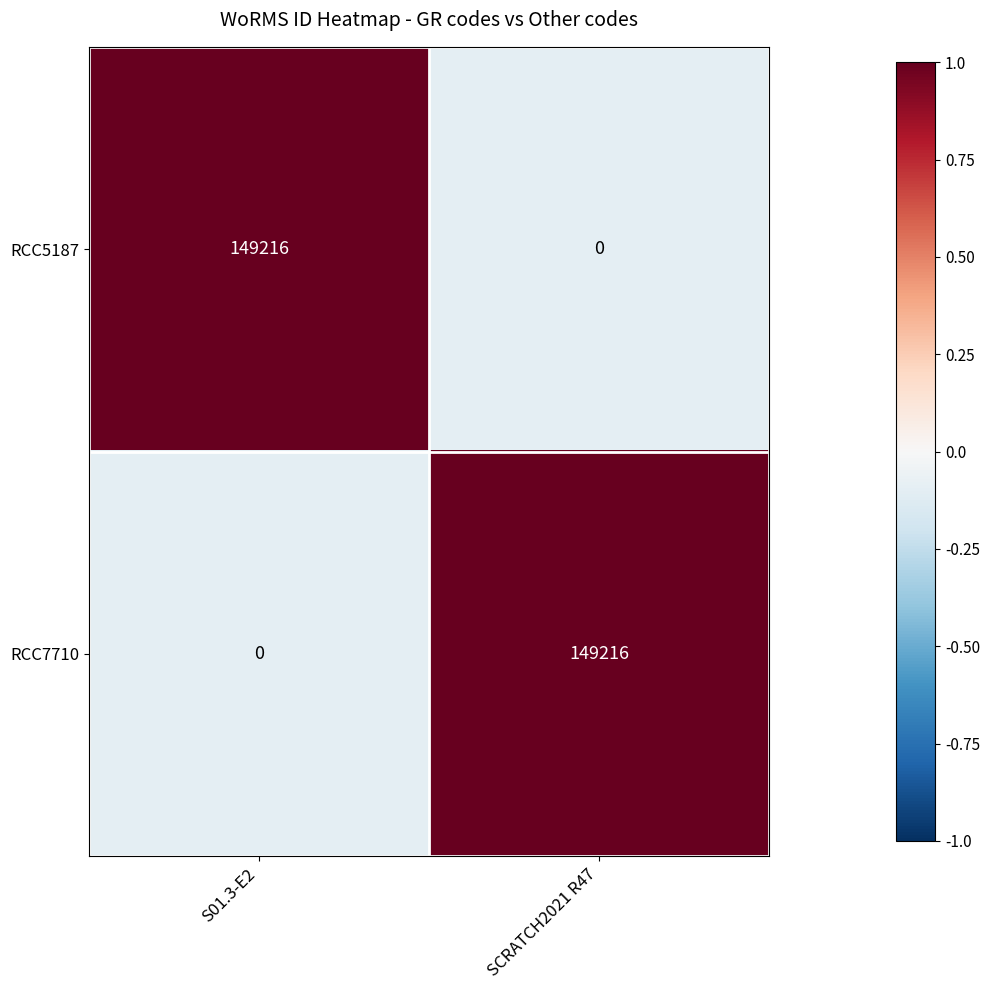

What is the sum of the RCC5187 values at S01.3-E2 and SCRATCH2021 R47?

149216